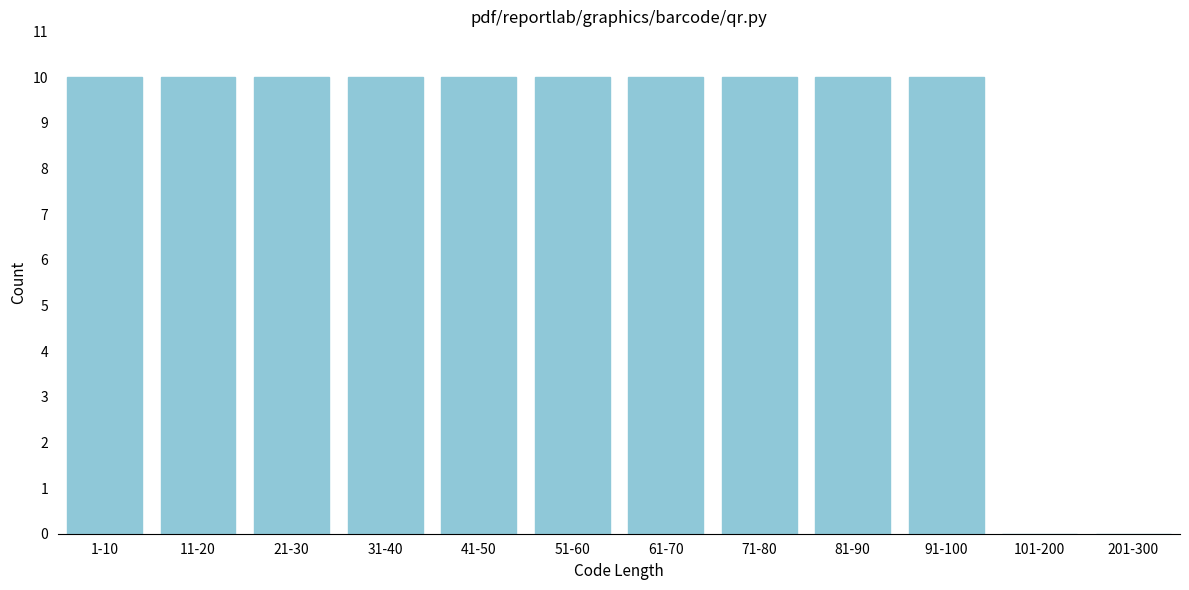

Reading left to right, transcribe all the data shown in this chart.

1-10=10	11-20=10	21-30=10	31-40=10	41-50=10	51-60=10	61-70=10	71-80=10	81-90=10	91-100=10	101-200=0	201-300=0